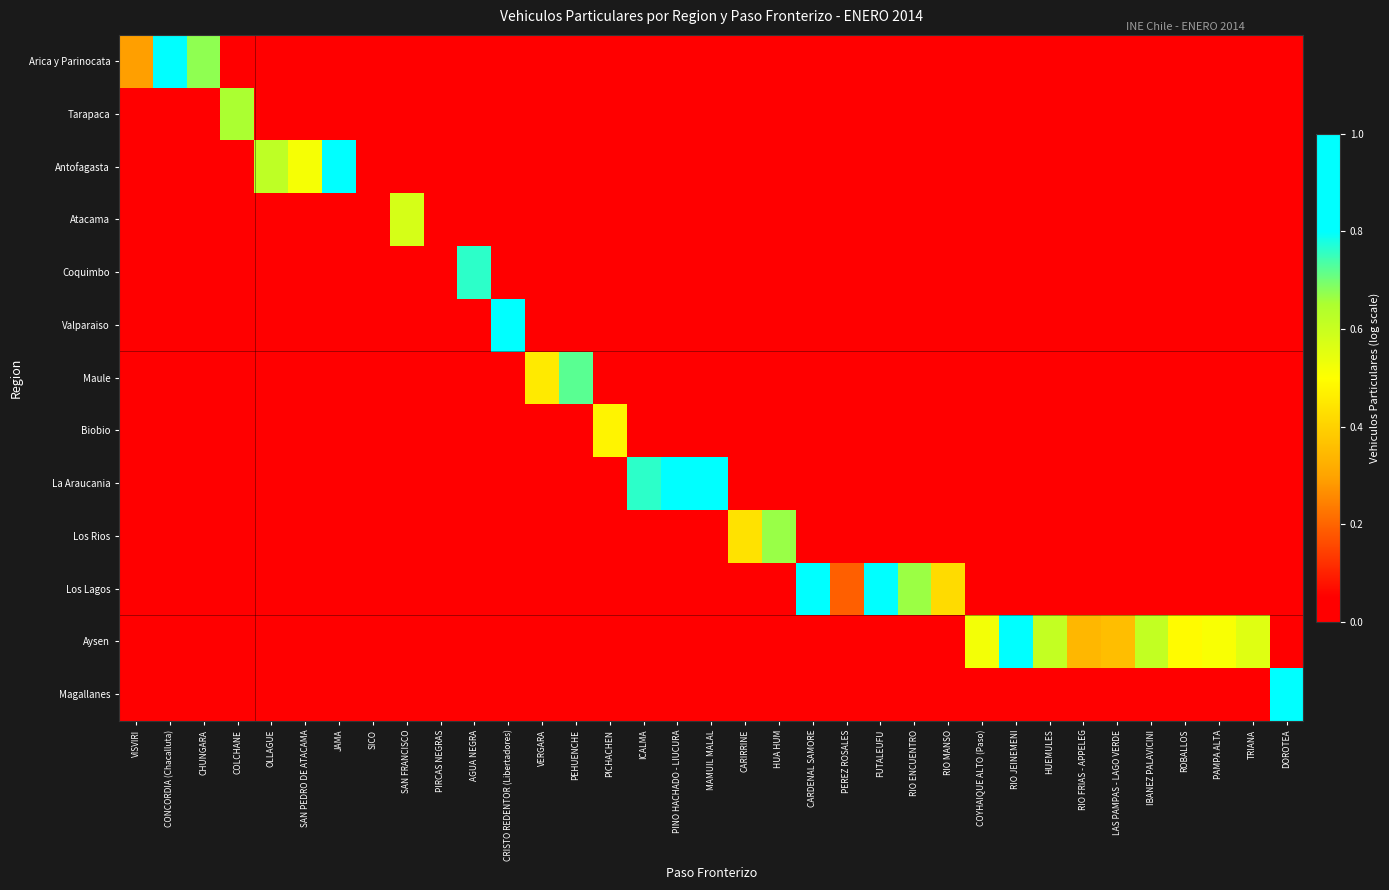

List the series in order of their peak value, highest first.

Valparaiso, Arica y Parinocata, Los Lagos, Magallanes, La Araucania, Aysen, Antofagasta, Coquimbo, Maule, Los Rios, Tarapaca, Atacama, Biobio